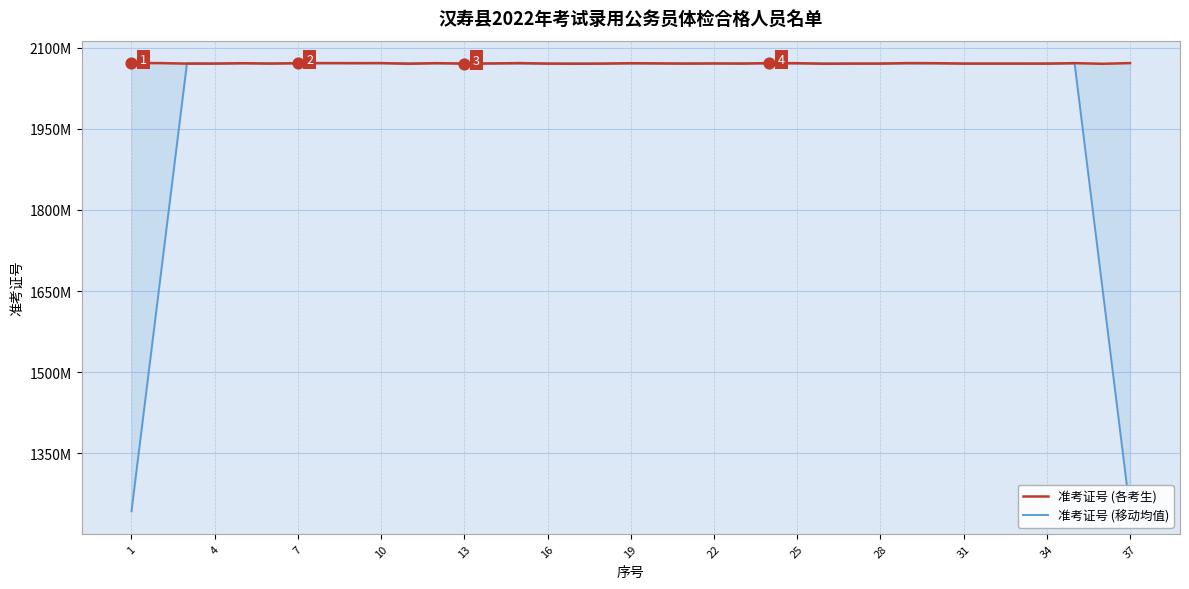

What are all the series names shown in the legend?

准考证号 (各考生), 准考证号 (移动均值)